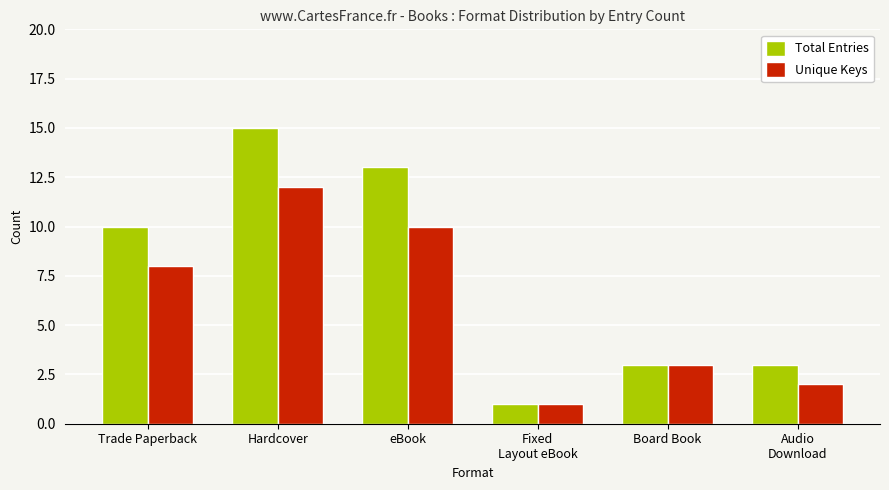

At which label does Unique Keys reach its minimum?

Fixed
Layout eBook